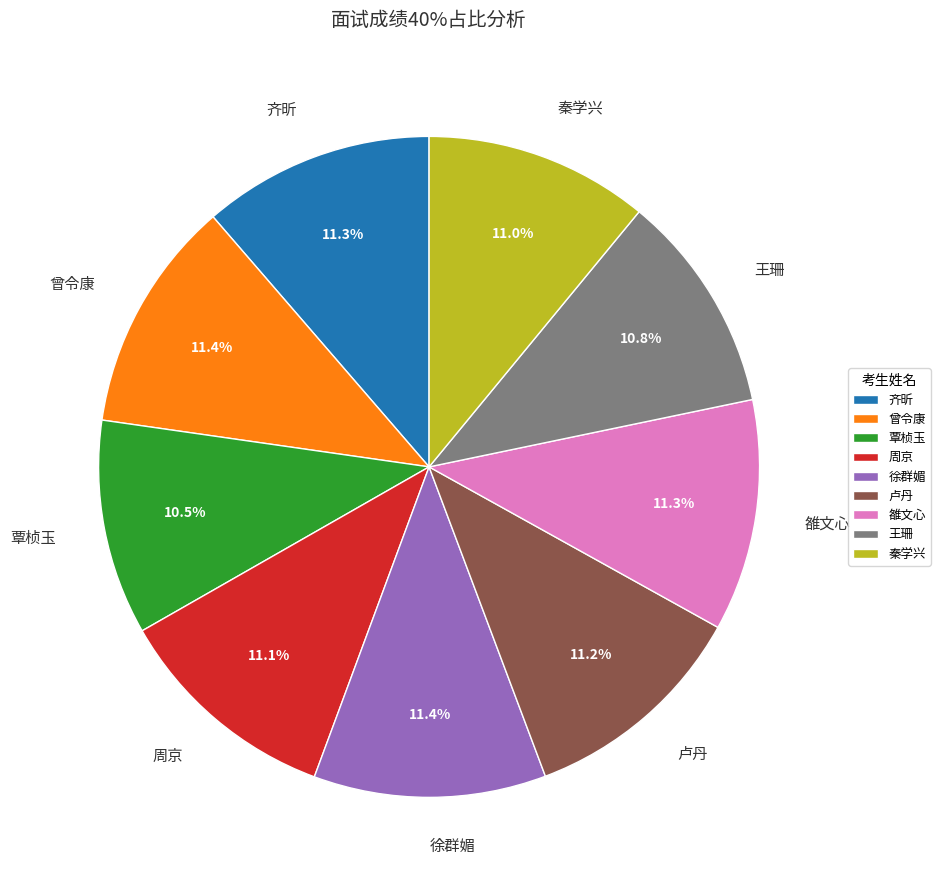

What is the ratio of the value at 曾令康 to the value at 徐群媚?

1.0